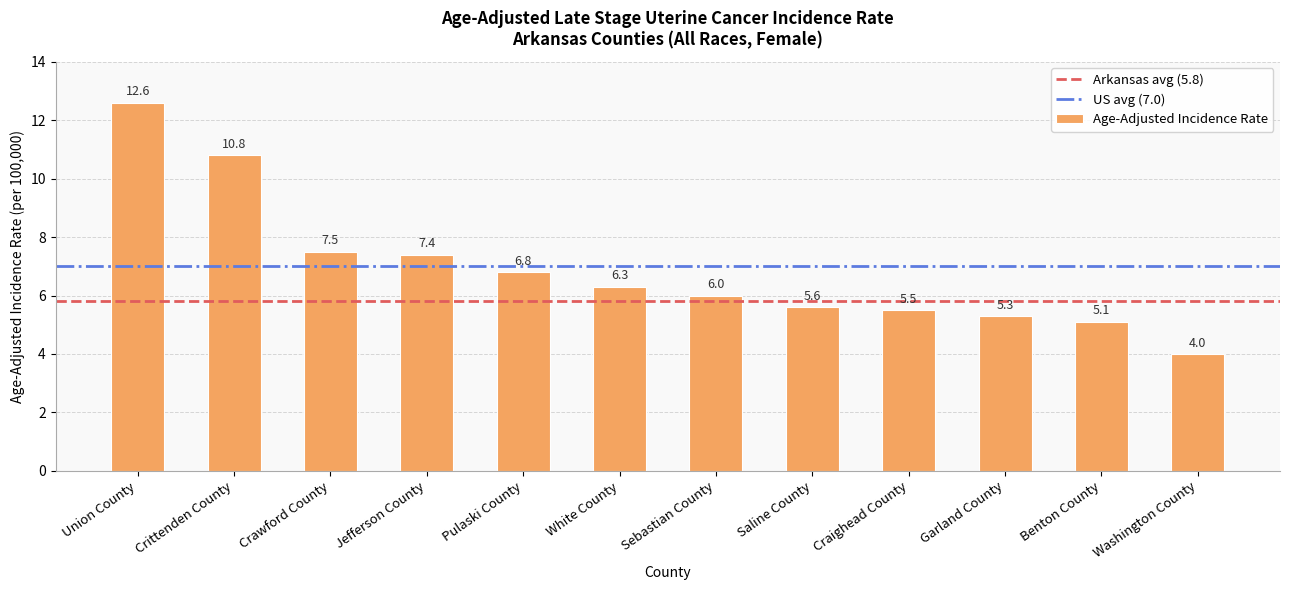

What is the smallest value displayed?

4.0